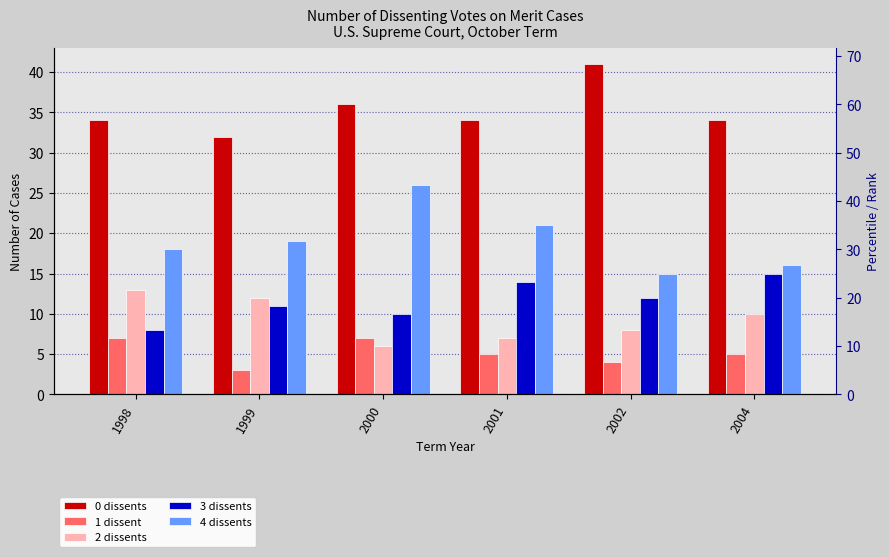

Are the bars grouped side by side (vs. stacked)?

Yes